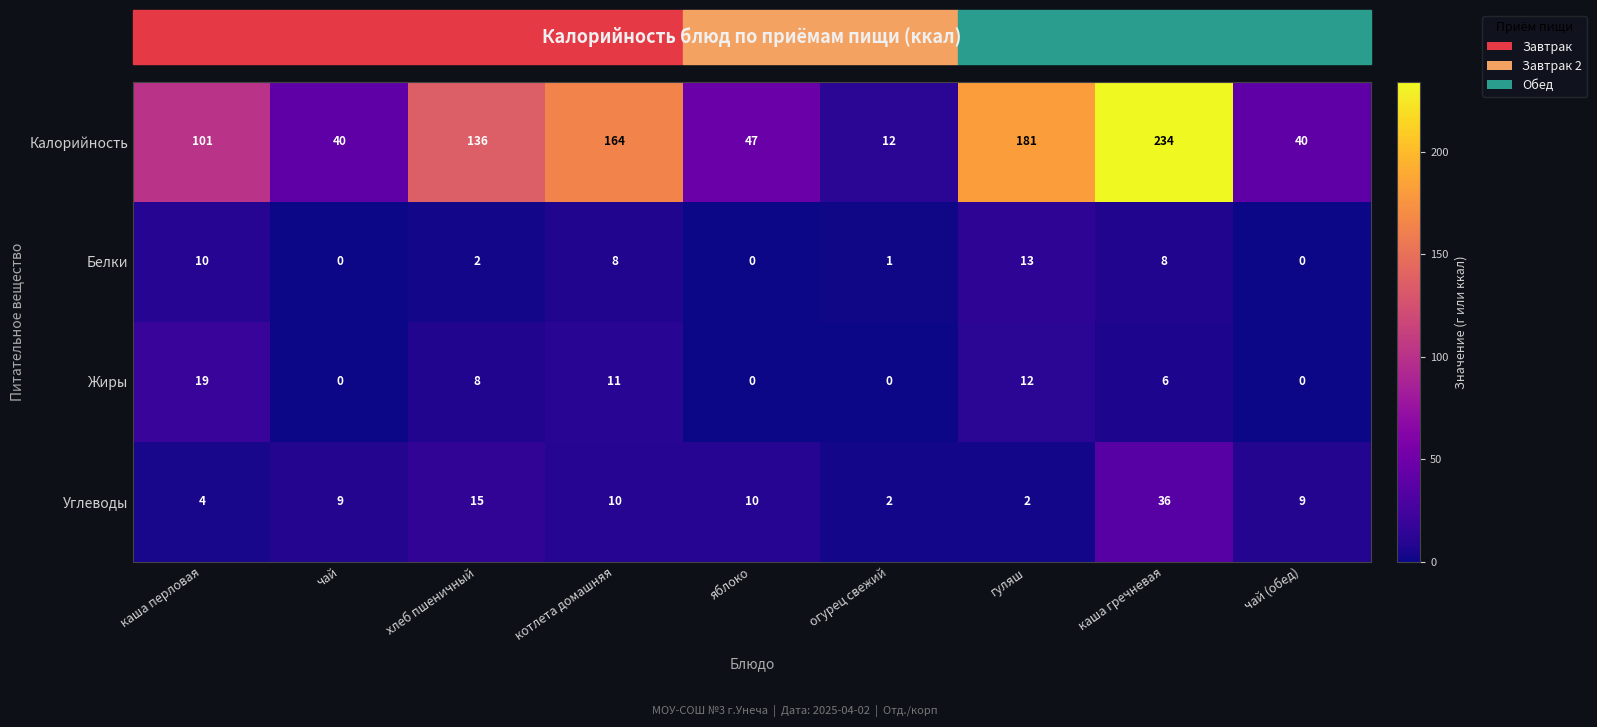

At how many categories does at least one series exceed 17?

8